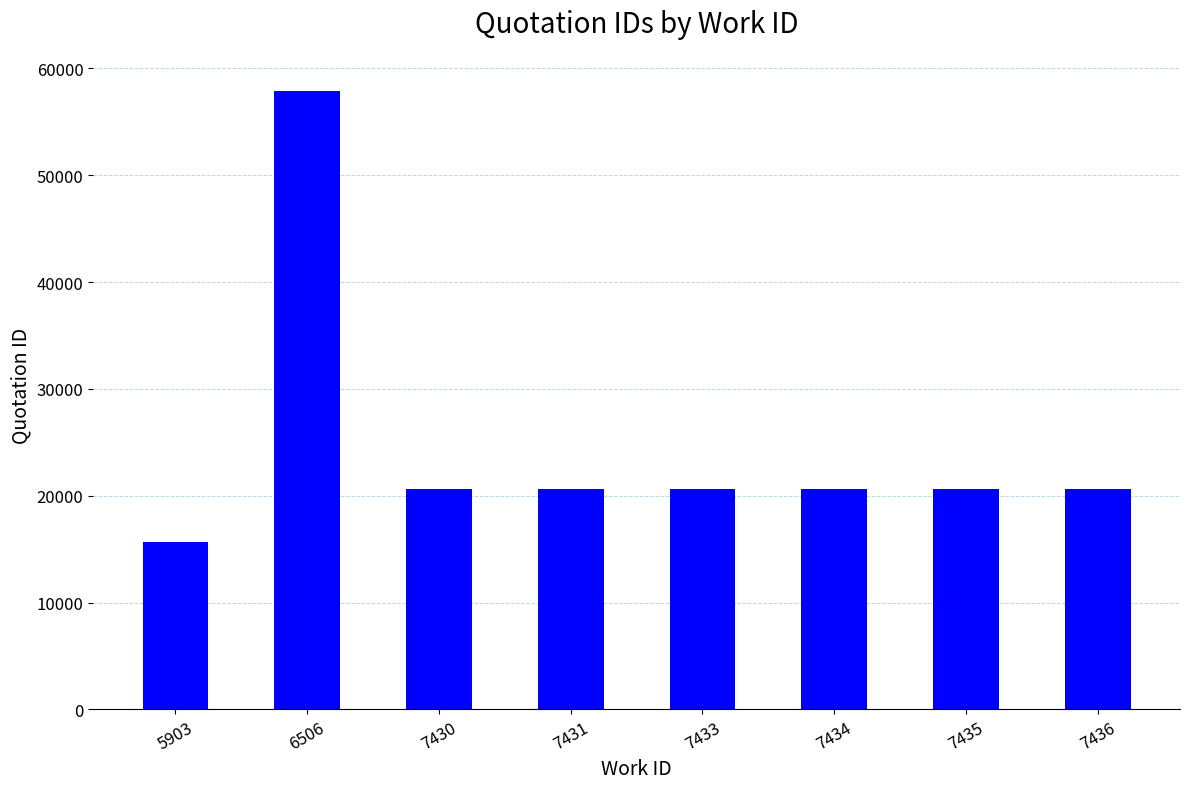

What is the change in value from 7430 to 7434?

+4